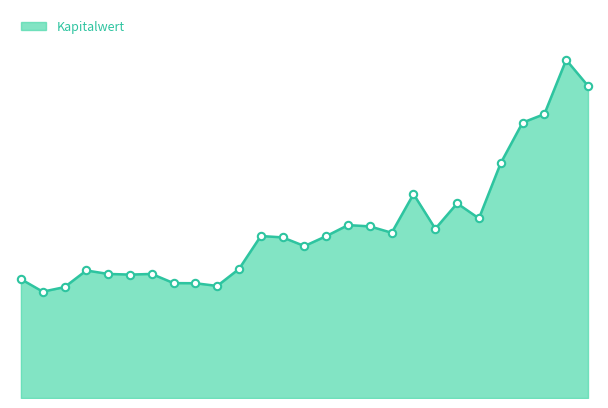

Is this an area chart (filled region under the line)?

Yes